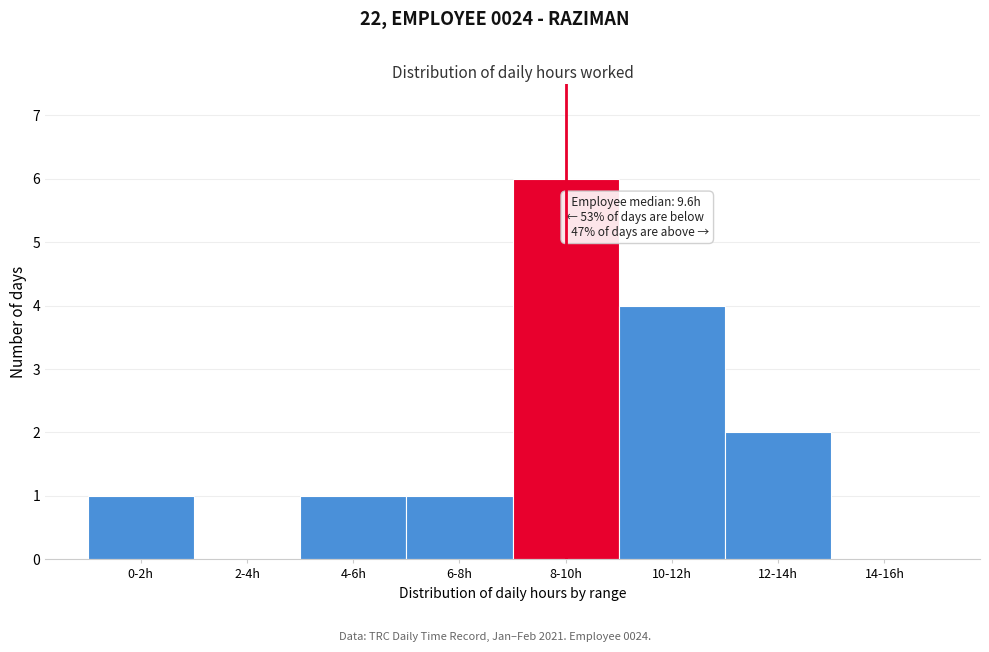

Reading right to left, extract all data points from this chart.

14-16h=0	12-14h=2	10-12h=4	8-10h=6	6-8h=1	4-6h=1	2-4h=0	0-2h=1